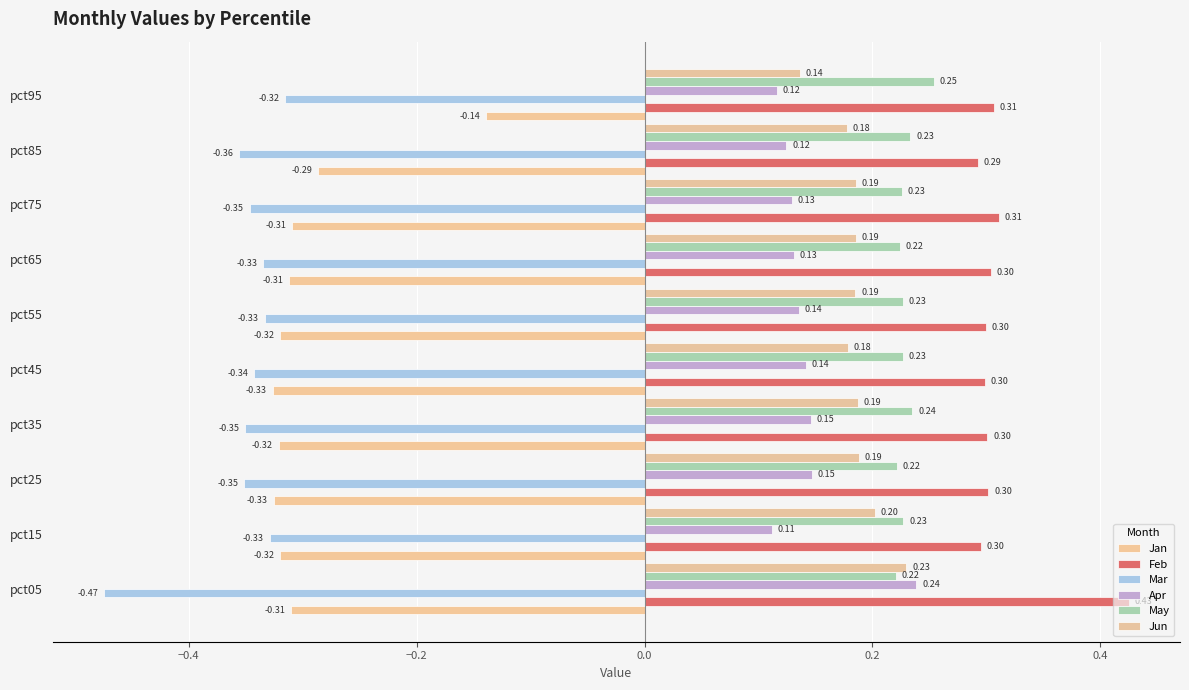

How many data points does each series have?

10